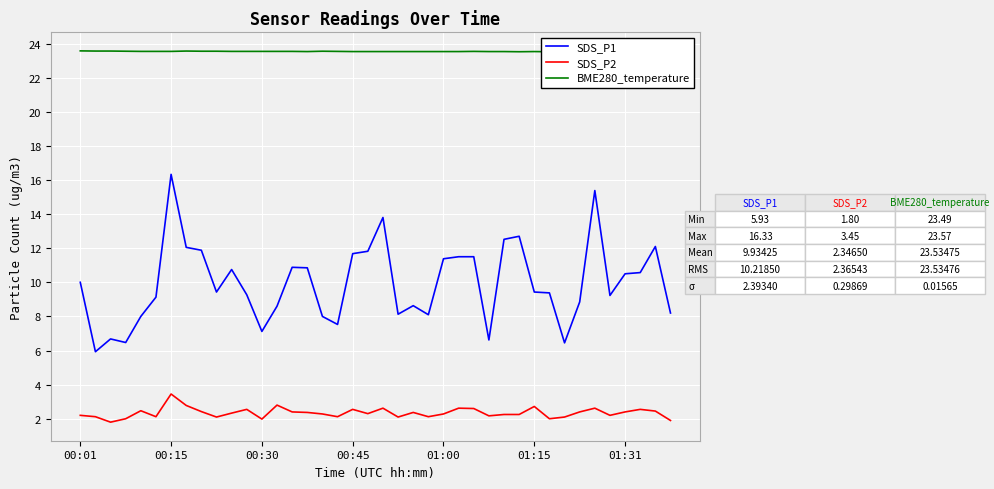

What is the highest value of the BME280_temperature series?

23.6